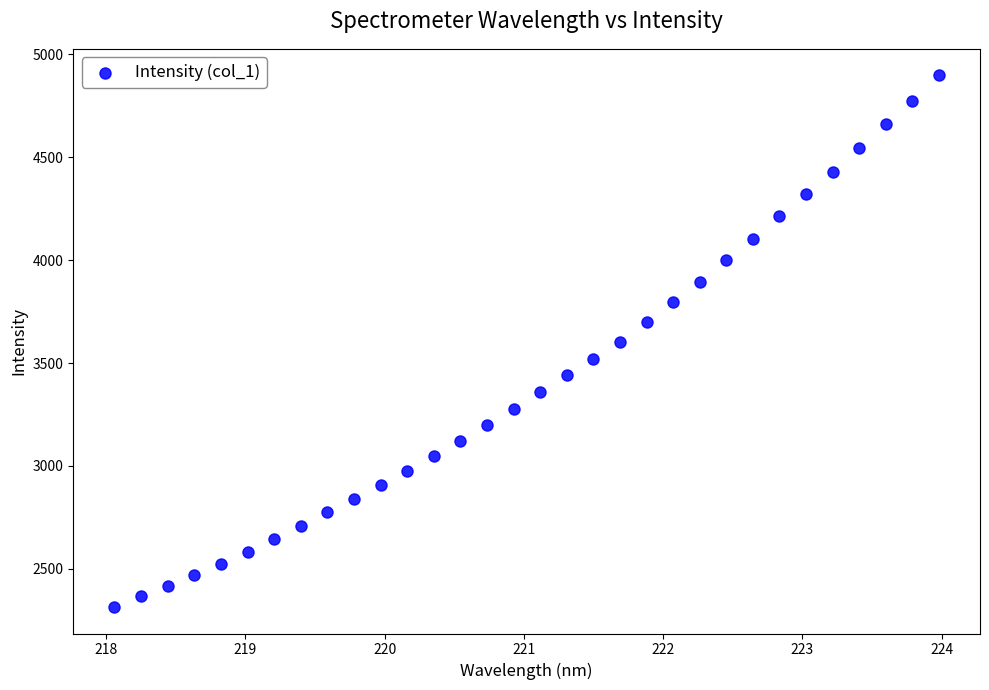

What is the range of X values (max minus min)?

5.9